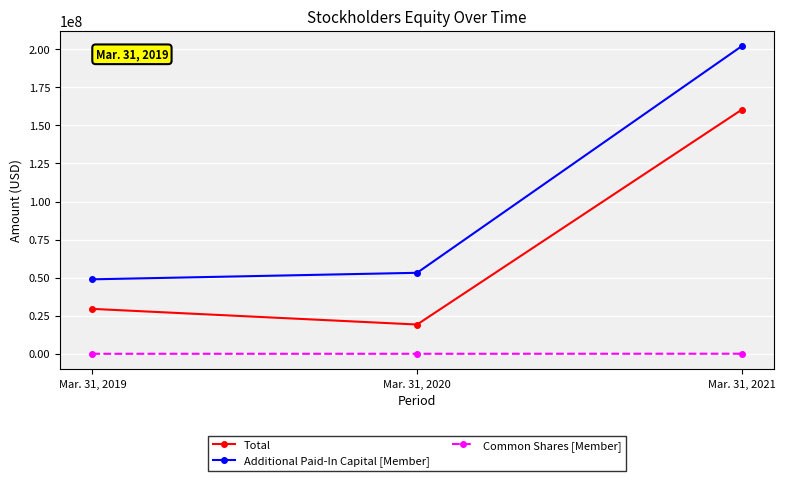

Where is Total nearest to the value 89803161?

Mar. 31, 2019